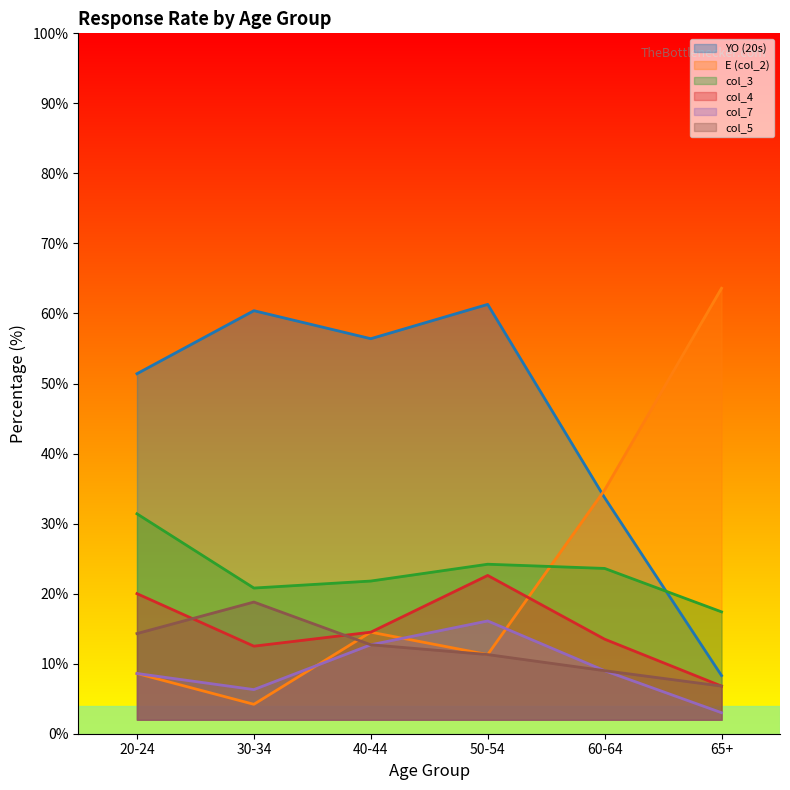

What is the value of the E (col_2) point at the 2nd from the left?

4.2